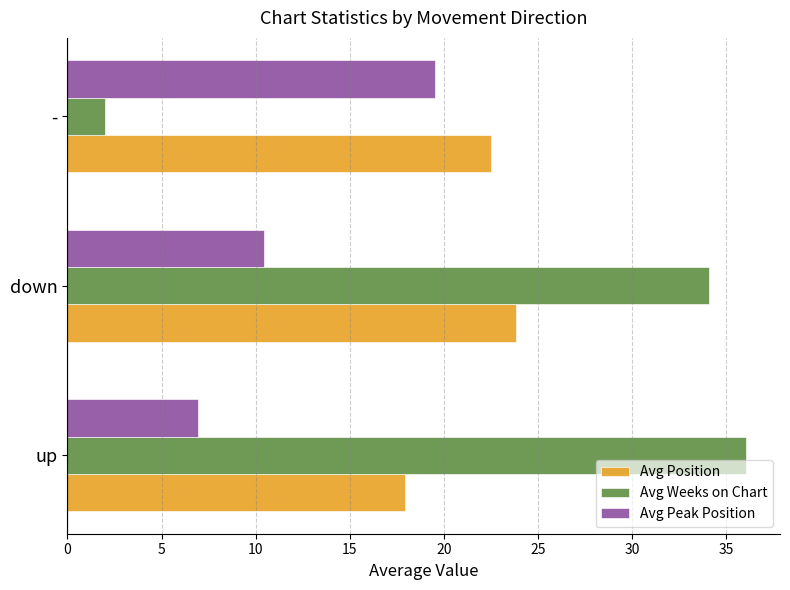

Where is Avg Weeks on Chart nearest to the value 19?

down